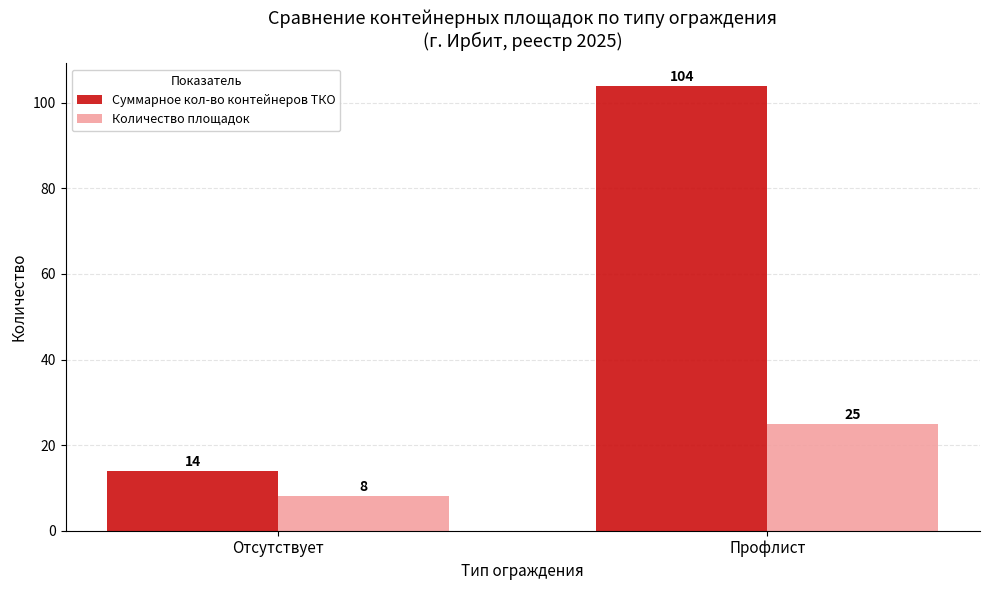

Rank the categories by Количество площадок value from lowest to highest.

Отсутствует, Профлист